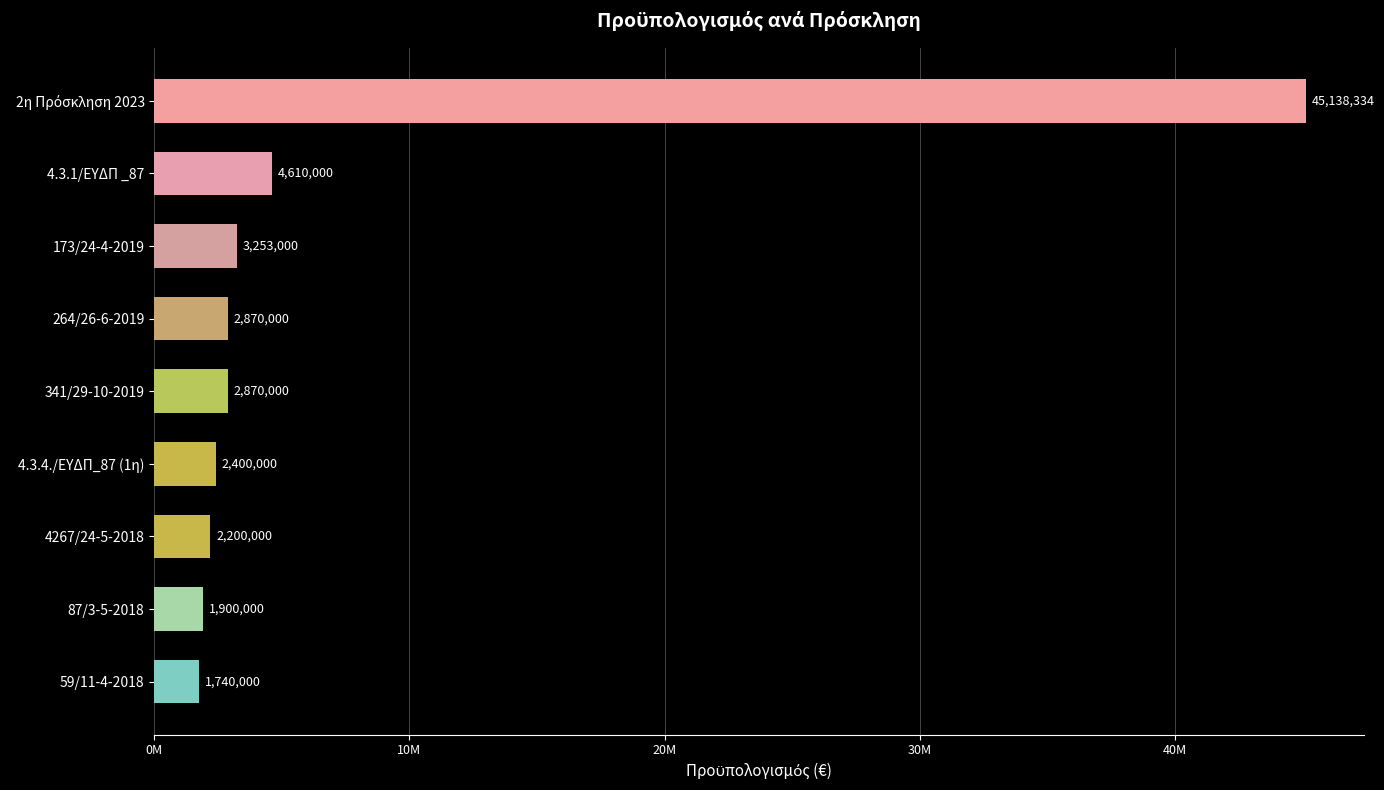

Does the chart contain any negative values?

No